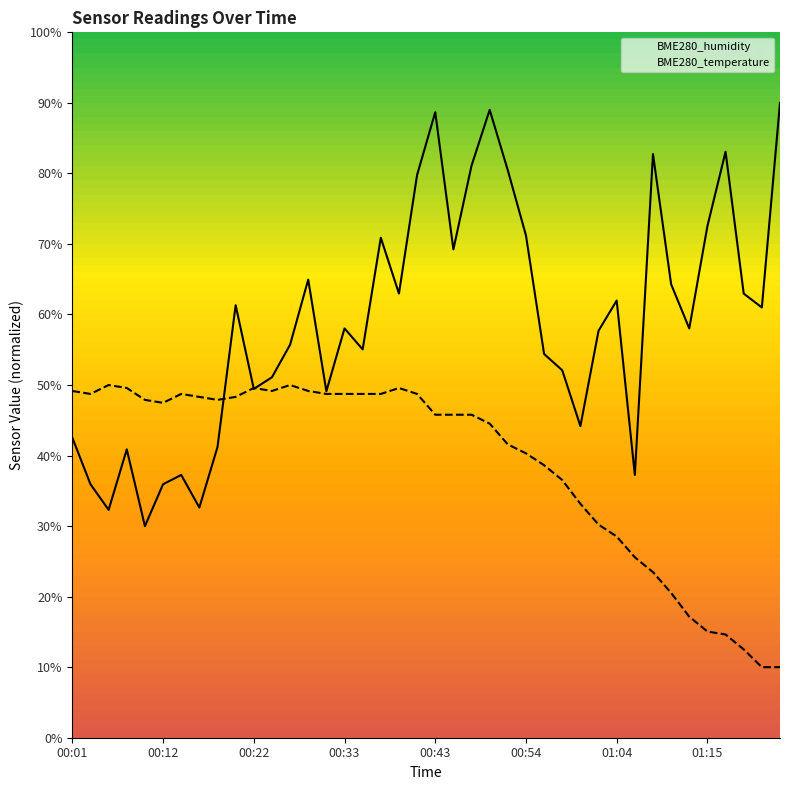

How many series are shown in this chart?

2